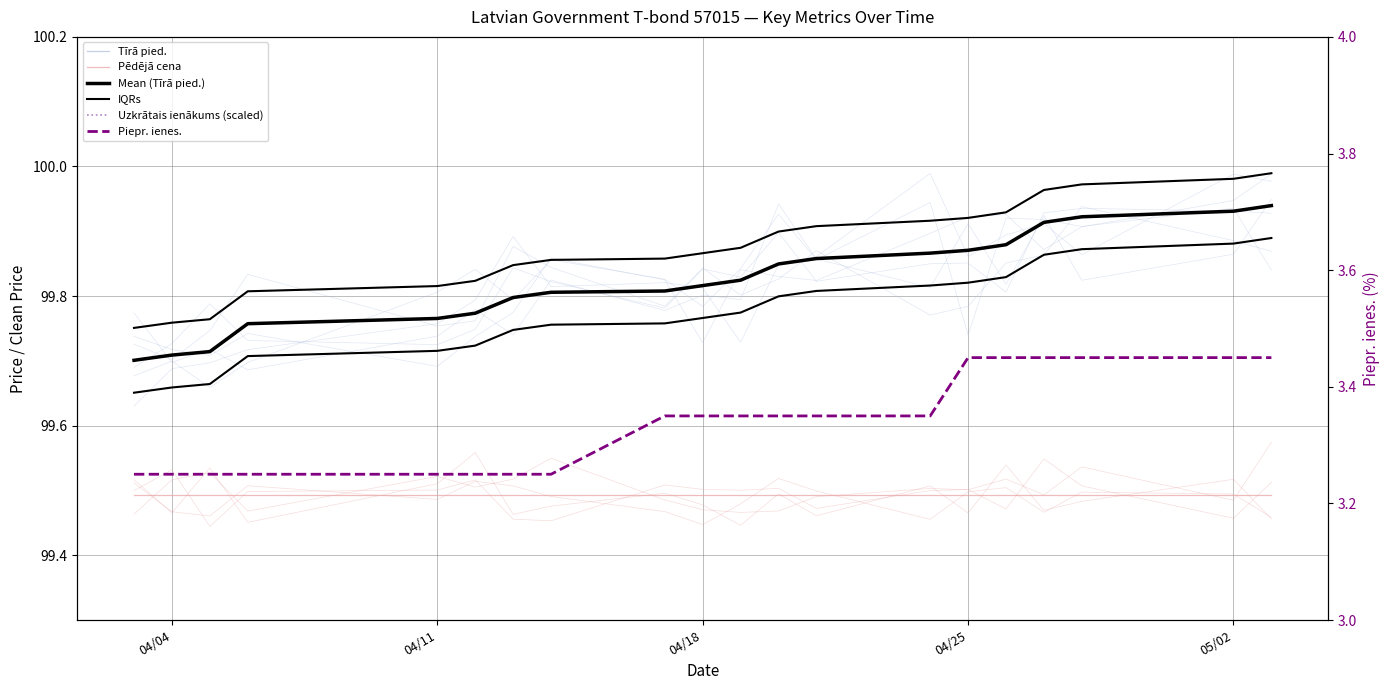

True or false: Mean (Tīrā pied.) has more than 2 interior local peaks.

False